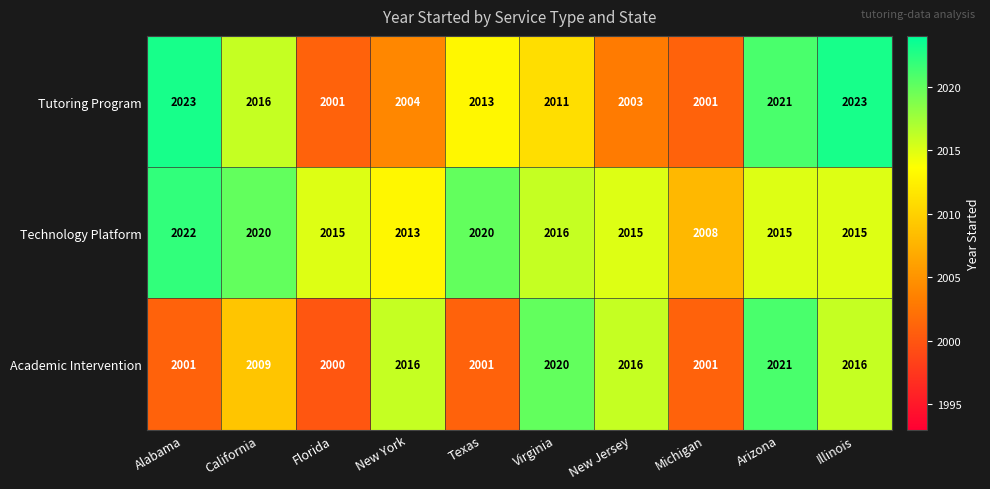

Reading left to right, transcribe all the data shown in this chart.

Tutoring Program: 2023	2016	2001	2004	2013	2011	2003	2001	2021	2023
Technology Platform: 2022	2020	2015	2013	2020	2016	2015	2008	2015	2015
Academic Intervention: 2001	2009	2000	2016	2001	2020	2016	2001	2021	2016